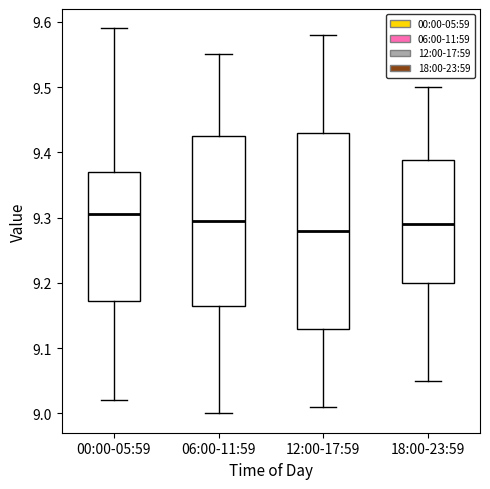

Comparing the boxes themselves (not the whiskers), which one is the tallest?

12:00-17:59